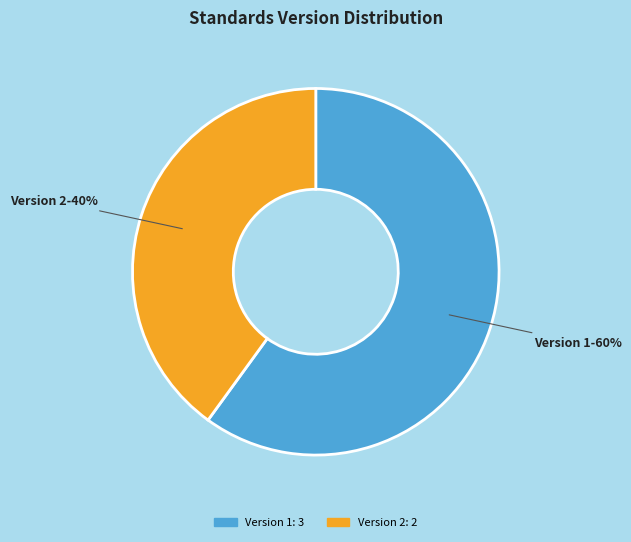

To the nearest percent, what is the average slice percentage?

50%